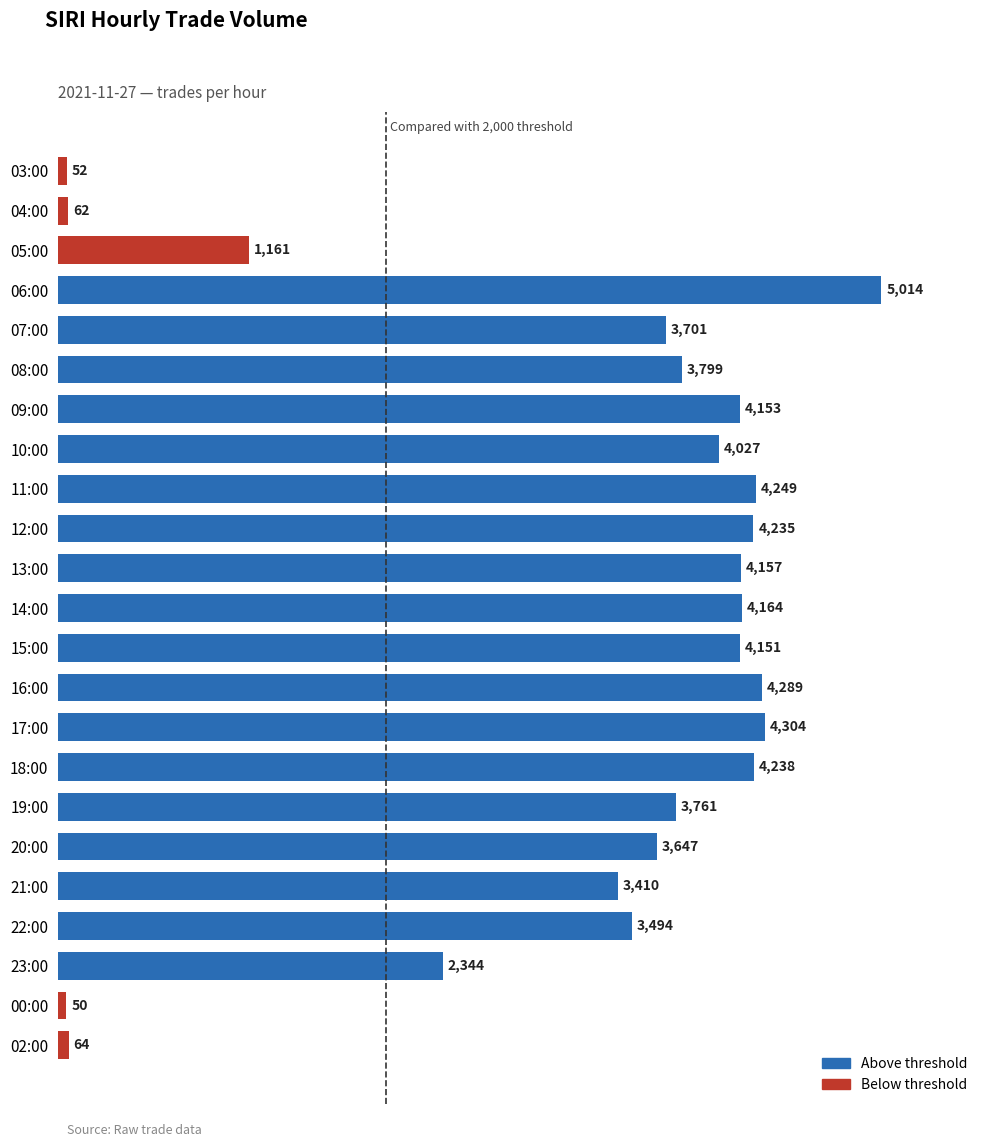

What is the change in value from 03:00 to 09:00?

+4101